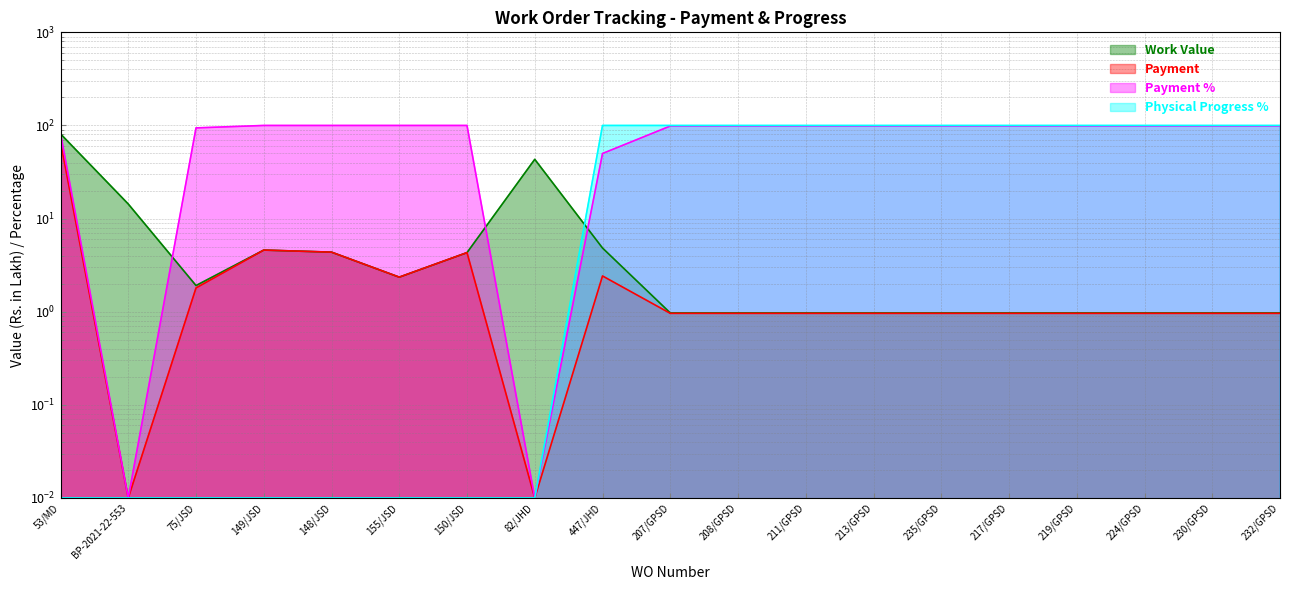

True or false: Physical Progress % and Payment cross at least once.

False